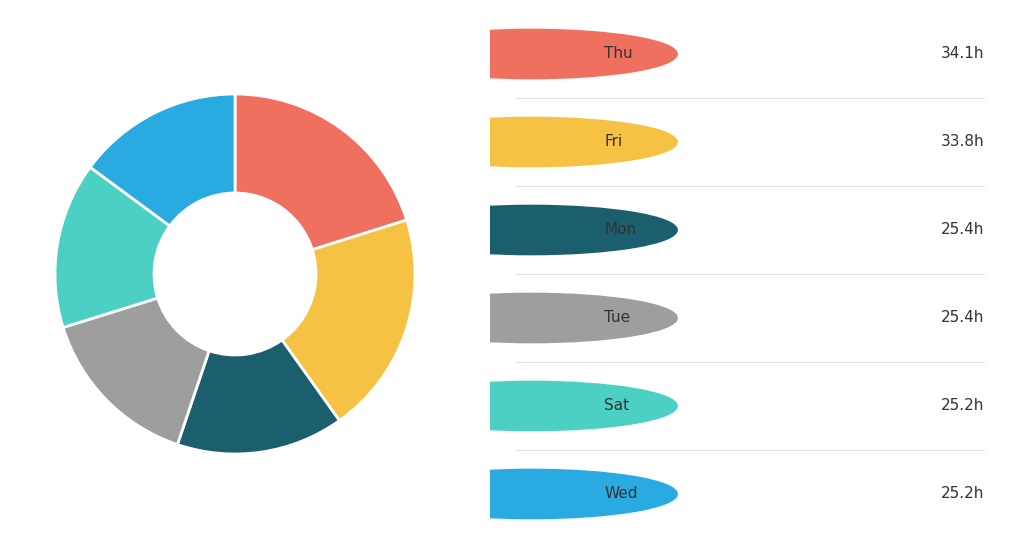

How many segments does this pie chart have?

6